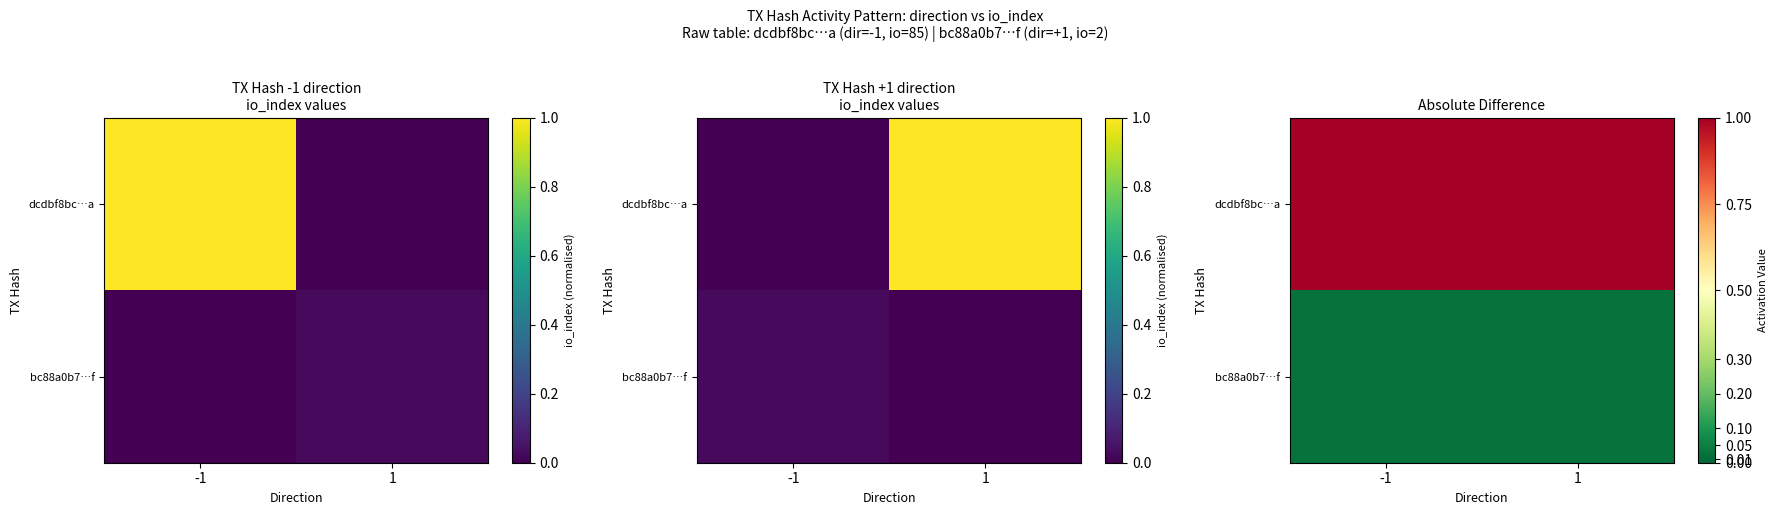

Is it true that bc88a0b7…f equals 0.0 at 1?

False